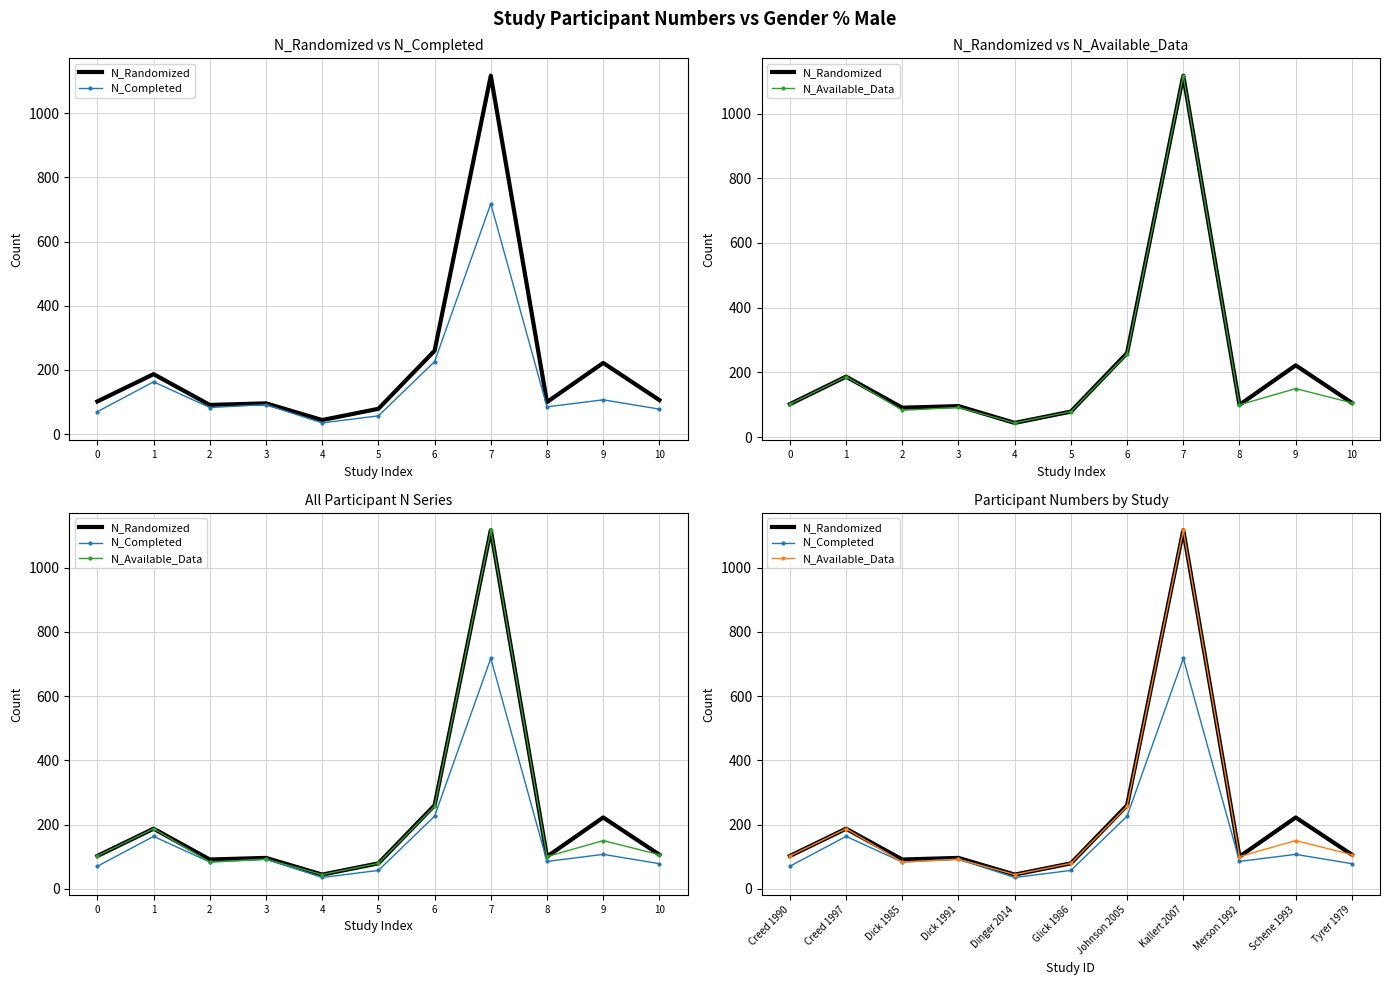

What are all the series names shown in the legend?

N_Randomized, N_Completed, N_Available_Data